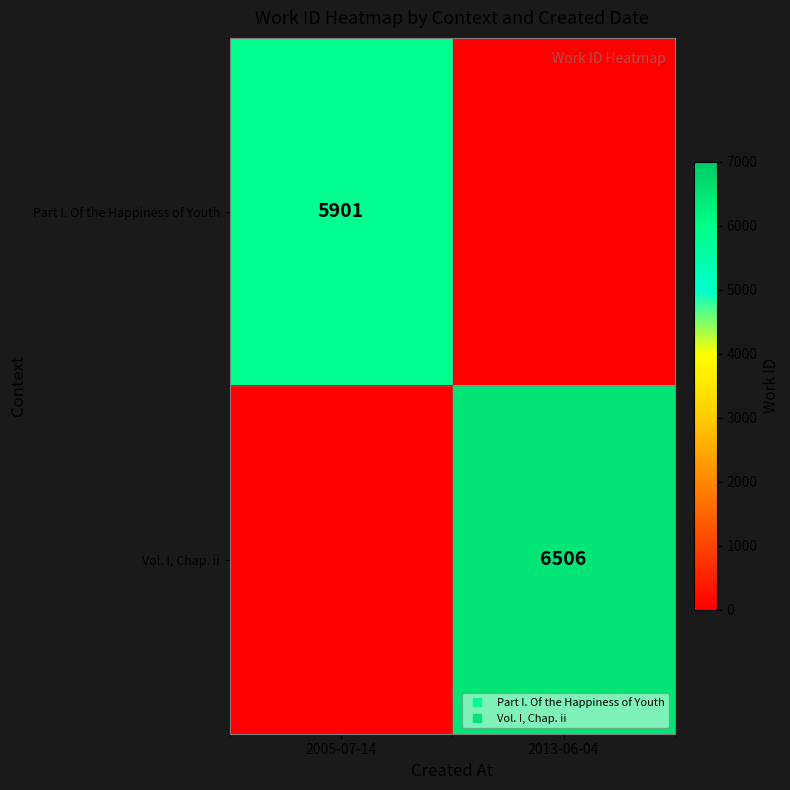

What value does the Part I. Of the Happiness of Youth series have at 2005-07-14, to the nearest 10?

5900